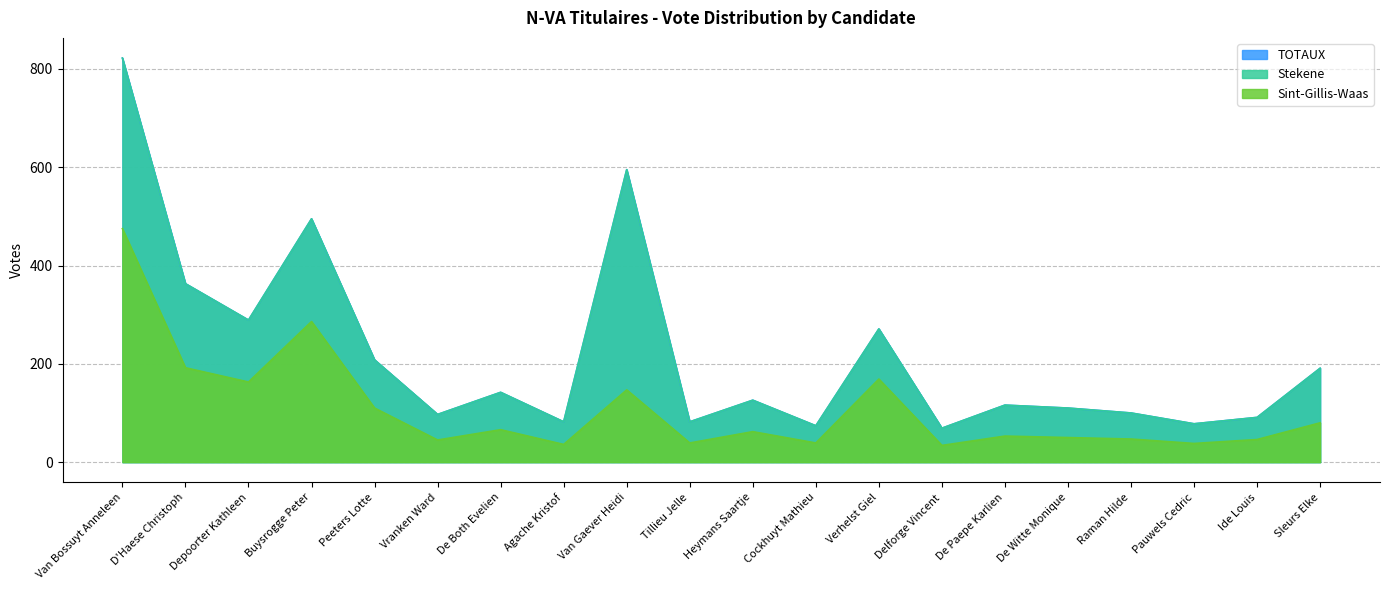

Does the chart display data point markers on the line(s)?

No